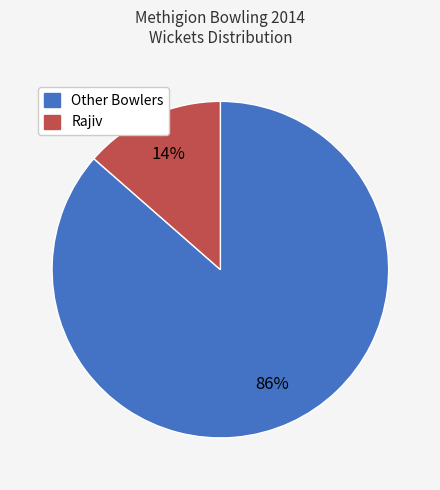

To the nearest percent, what is the average slice percentage?

50%